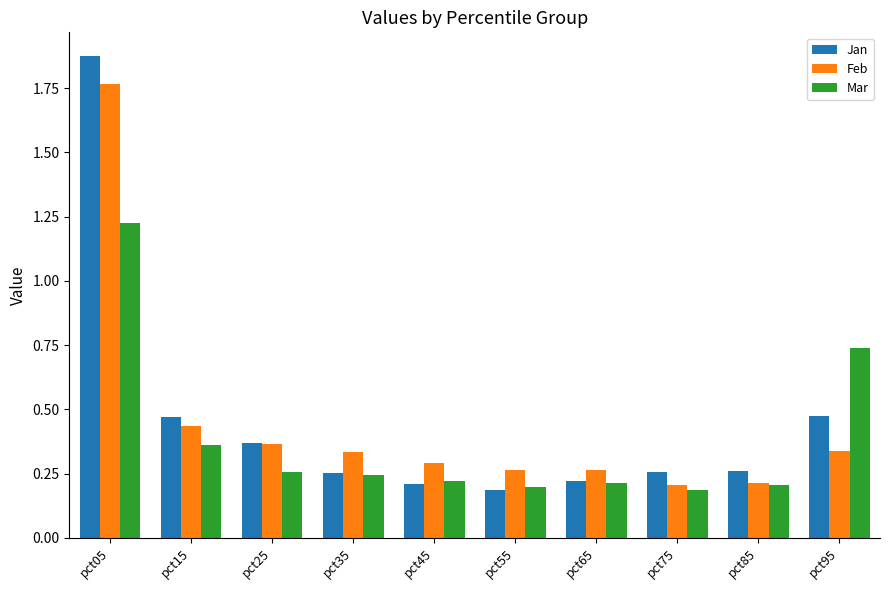

True or false: Feb has a value of 0.1 at pct55.

False